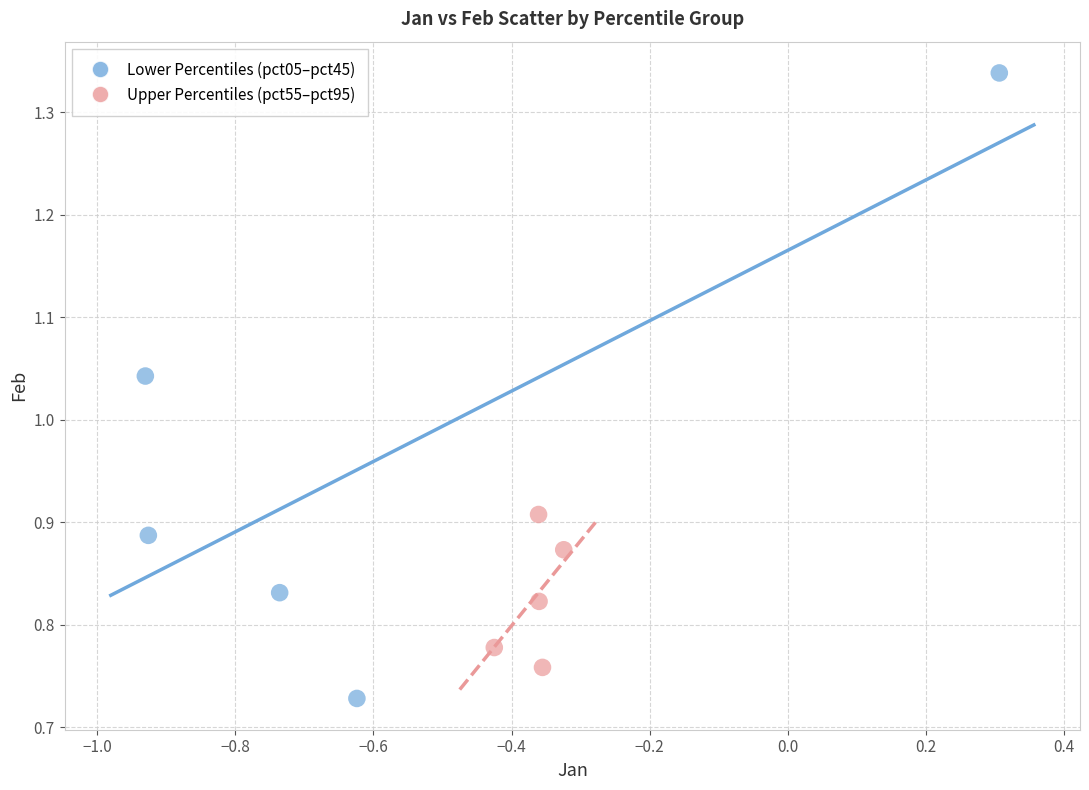

What are all the series names shown in the legend?

Lower Percentiles (pct05–pct45), Upper Percentiles (pct55–pct95)